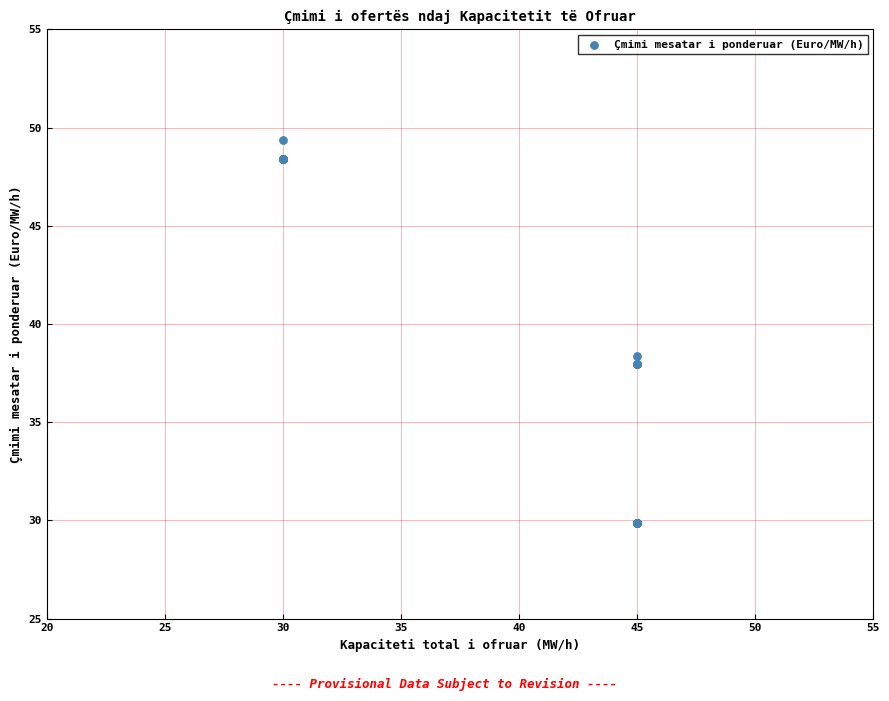

What Y value in the scatter plot is closest to 39?

38.4